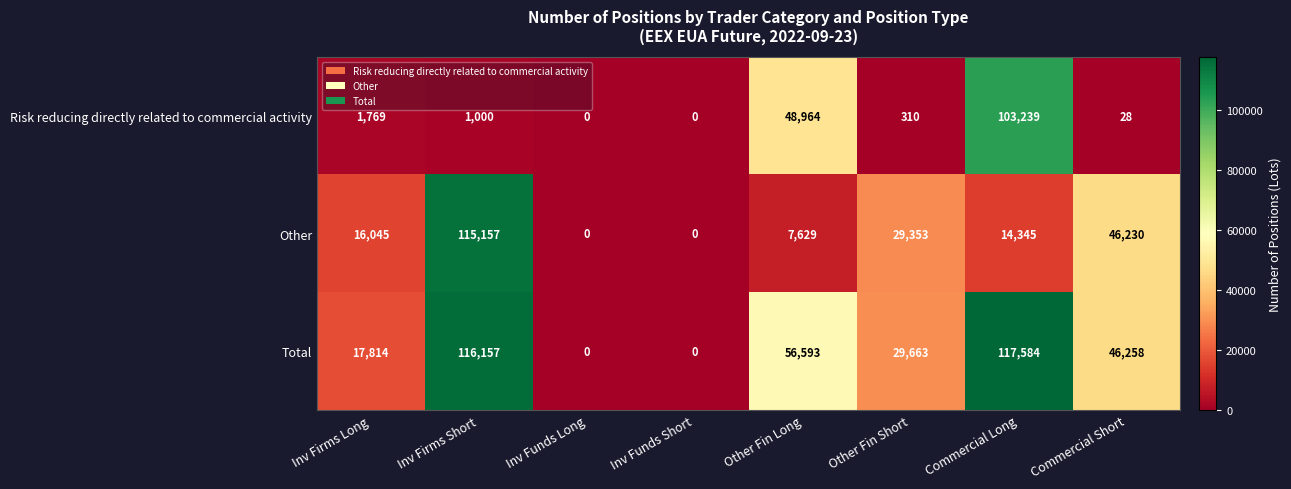

Rank the series at Other Fin Long from lowest to highest value.

Other, Risk reducing directly related to commercial activity, Total